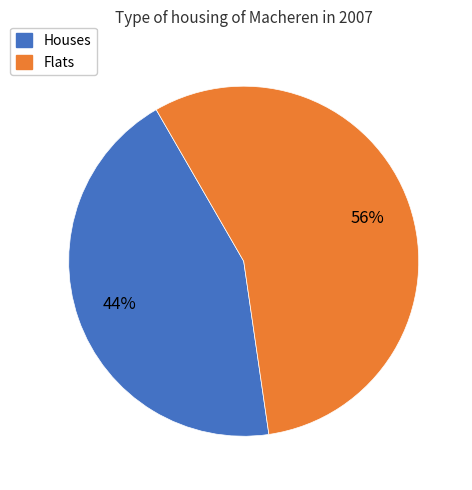

To the nearest percent, what is the difference between the largest and smallest slice percentages?

12%